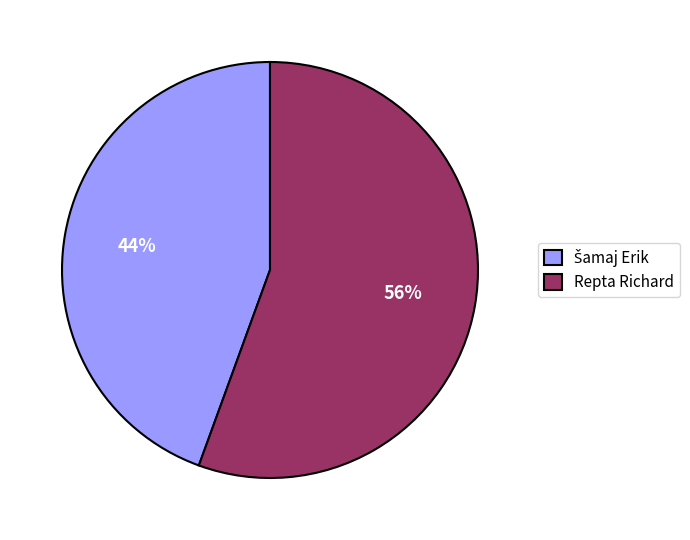

What is the largest slice in the pie chart?

Repta Richard